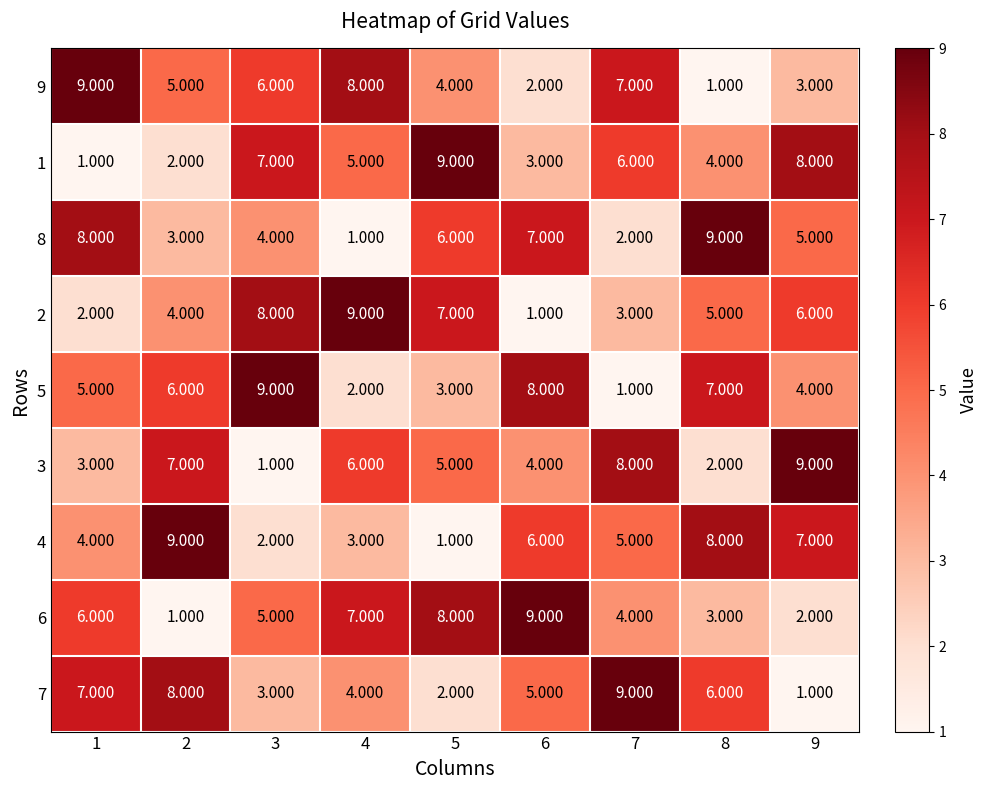

Which series changed the most between 1 and 9?

1